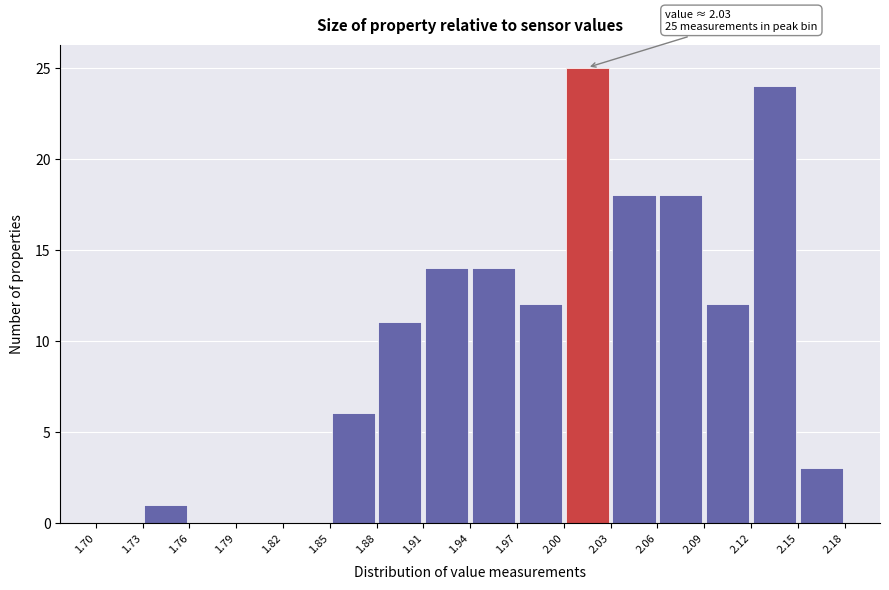

Over which range of the x-axis is the bar tallest?

2.00 to 2.03